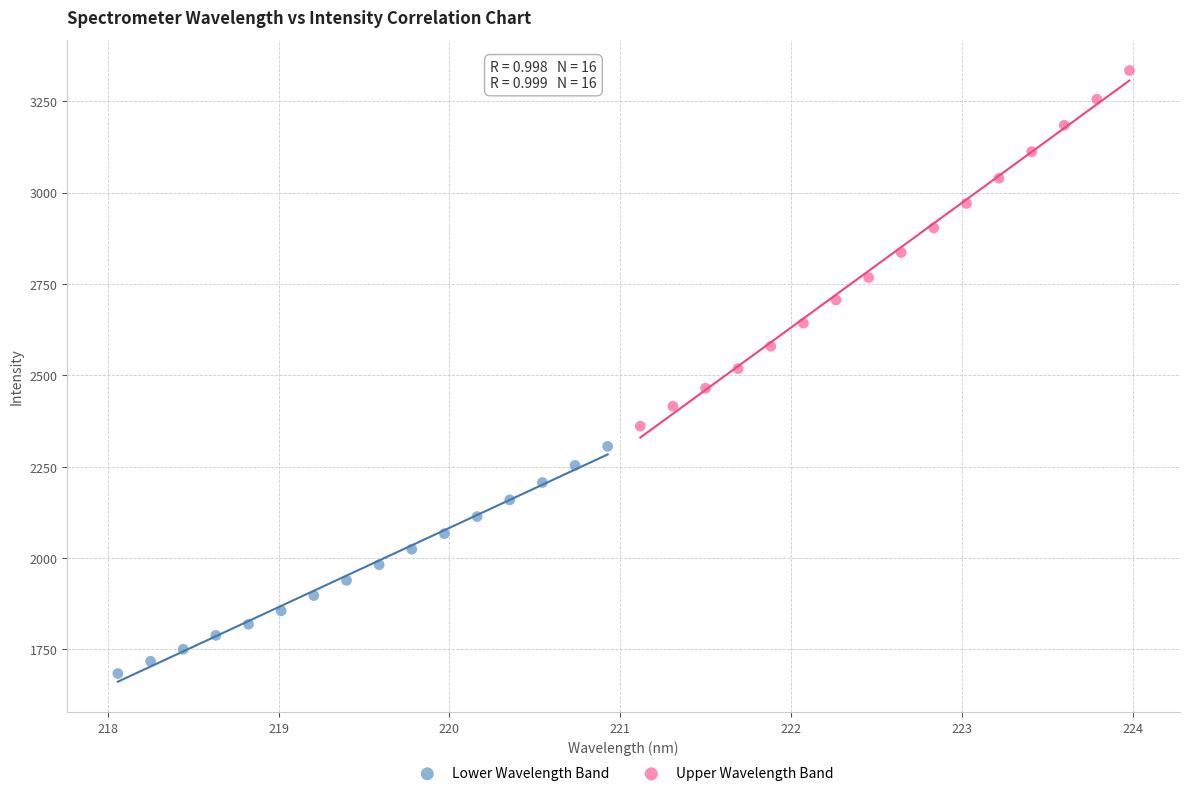

Which series contains the highest Y value?

Upper Wavelength Band